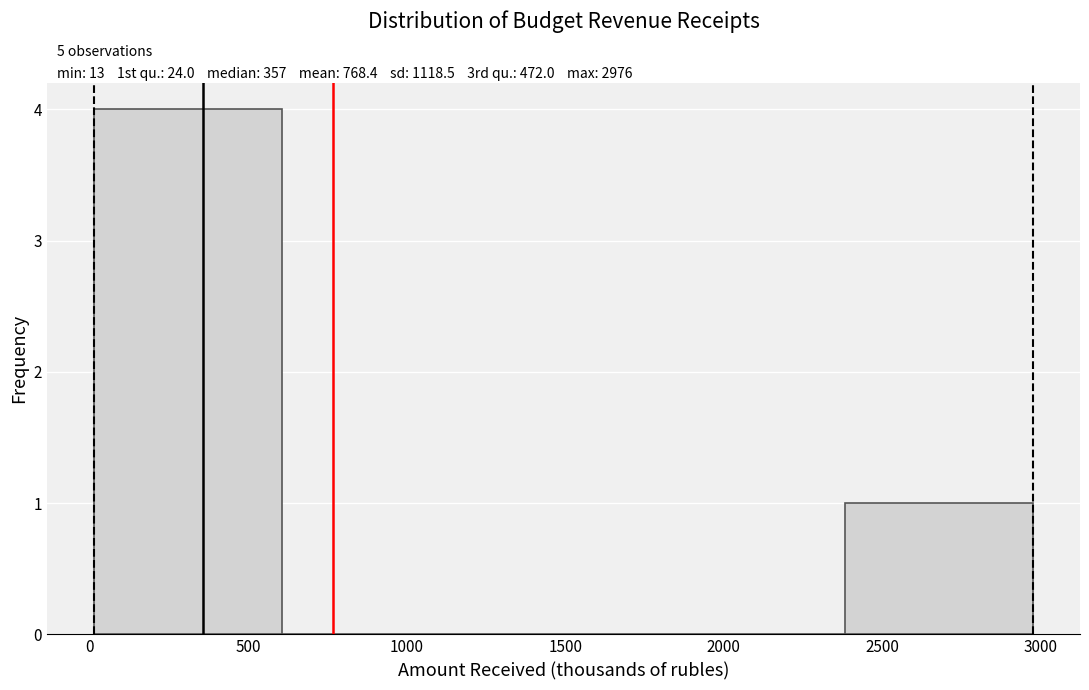

Which range on the x-axis has the tallest bar?

0 to 600